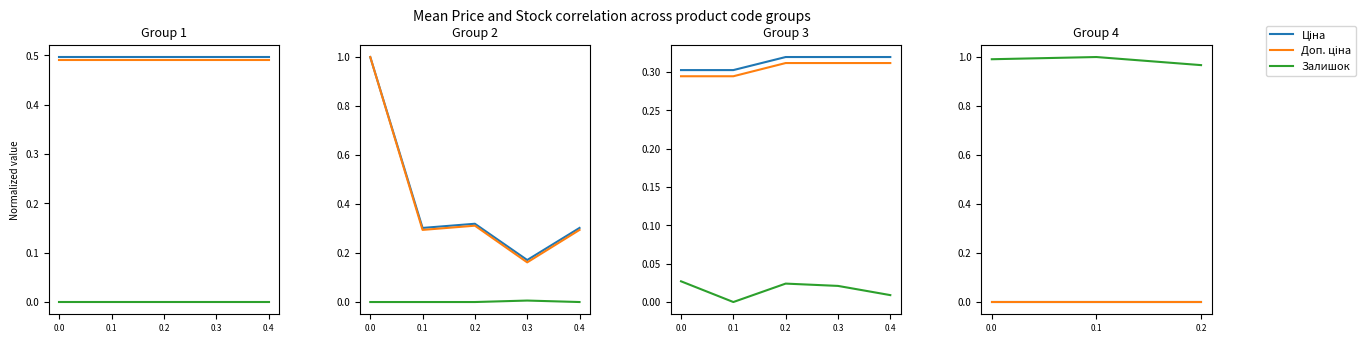

Which series has the largest total across all categories?

Залишок